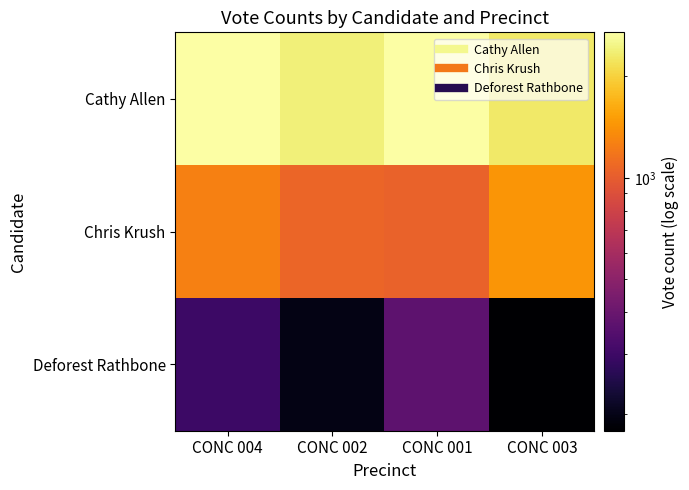

Reading left to right, what are all the values shown in this chart?

Cathy Allen: CONC 004=2704	CONC 002=2402	CONC 001=2704	CONC 003=2304
Chris Krush: CONC 004=1263	CONC 002=1070	CONC 001=1043	CONC 003=1440
Deforest Rathbone: CONC 004=297	CONC 002=196	CONC 001=367	CONC 003=178